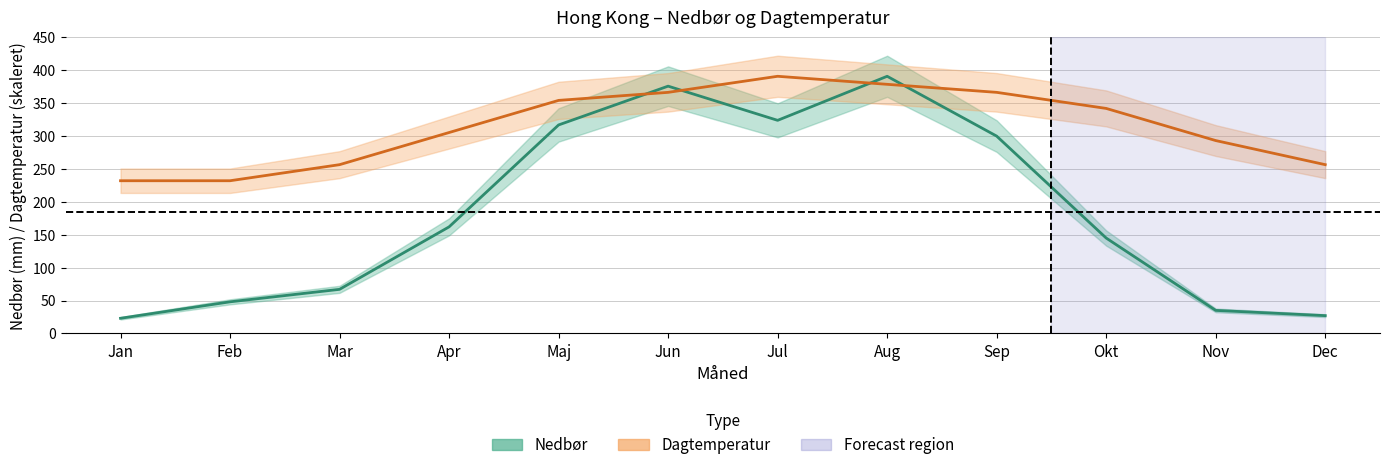

What is the total value across all series at Aug?

769.8